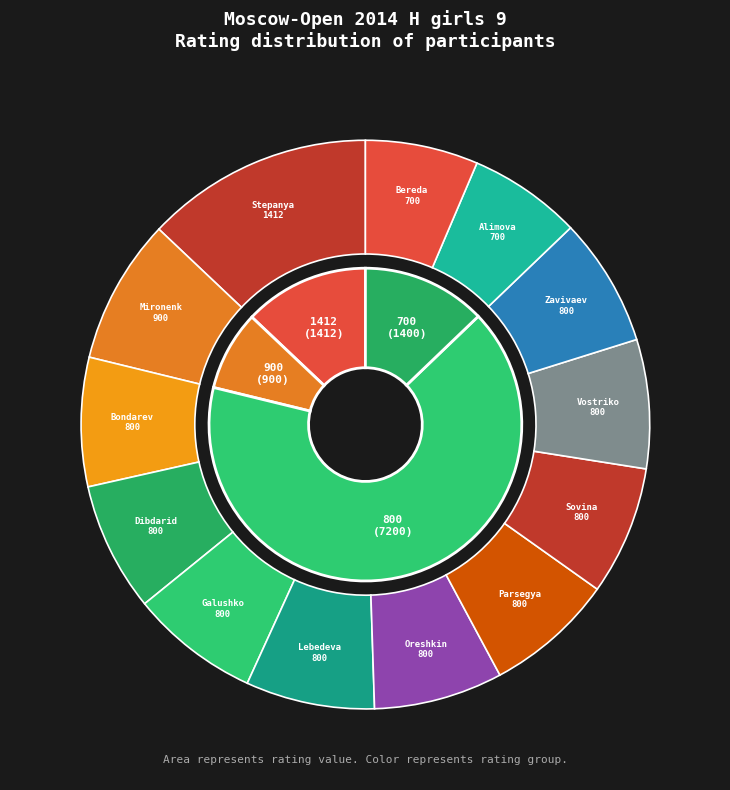

Which has a higher value, 800 or 800?

800